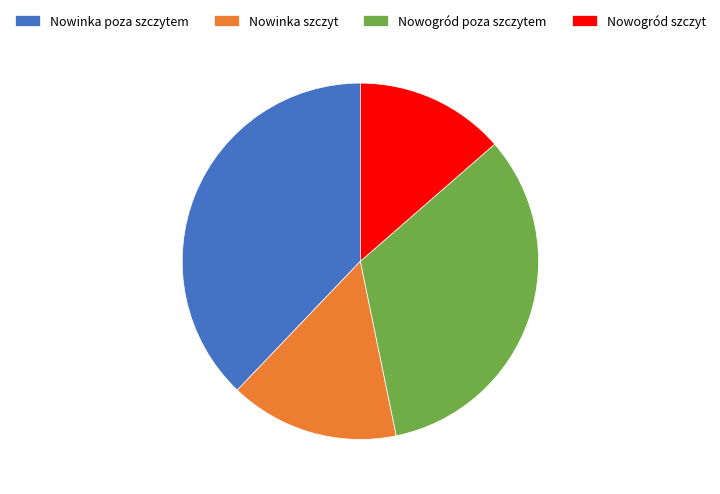

How many segments does this pie chart have?

4